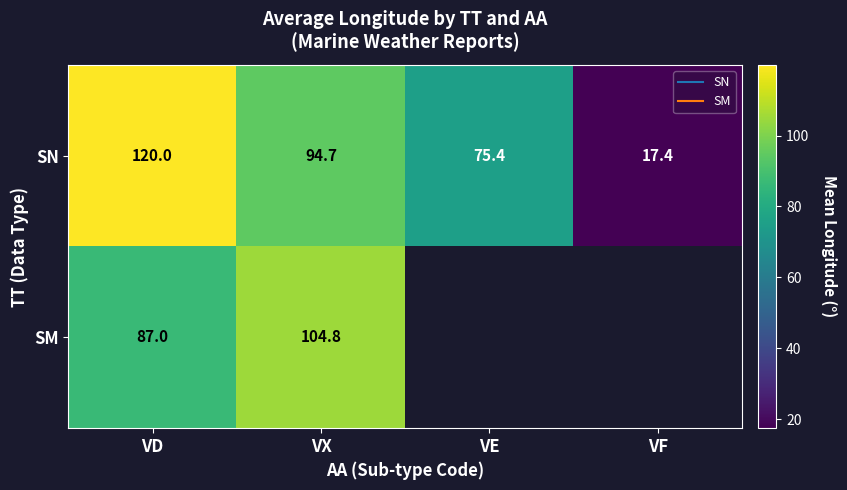

What is the average value of the SN series?

76.9